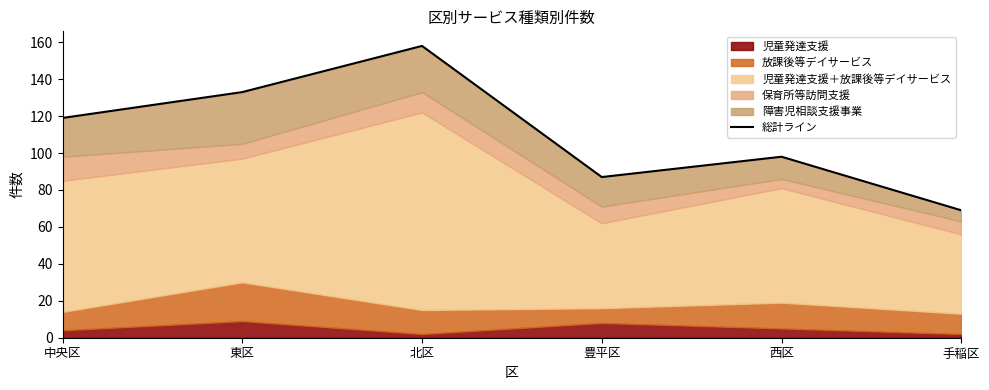

What is the change in value from 中央区 to 手稲区?

-50